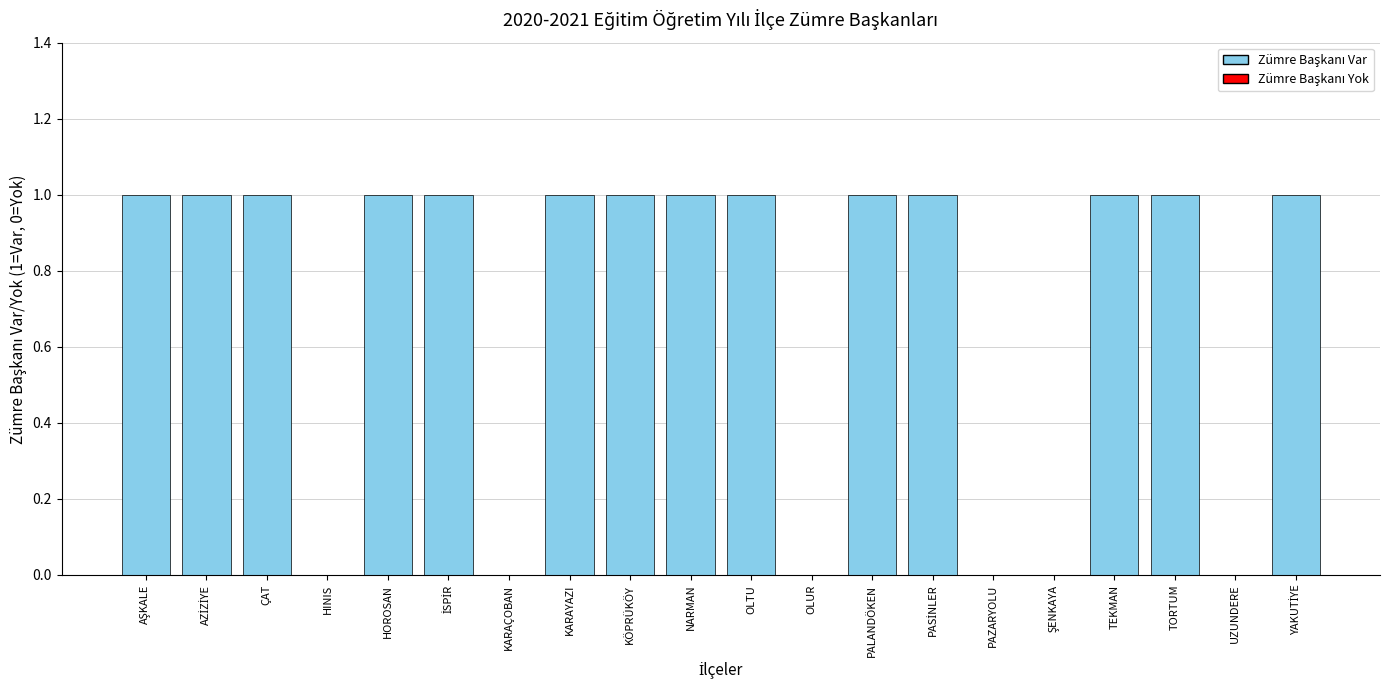

Are the bars horizontal?

No